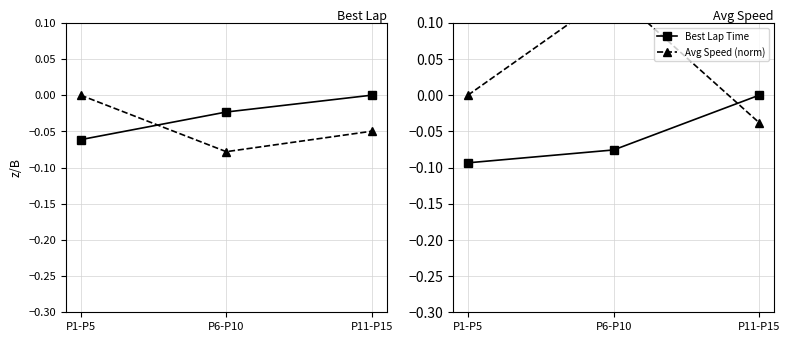

What is the value of the Best Lap Time point at the 2nd from the left?

-0.1